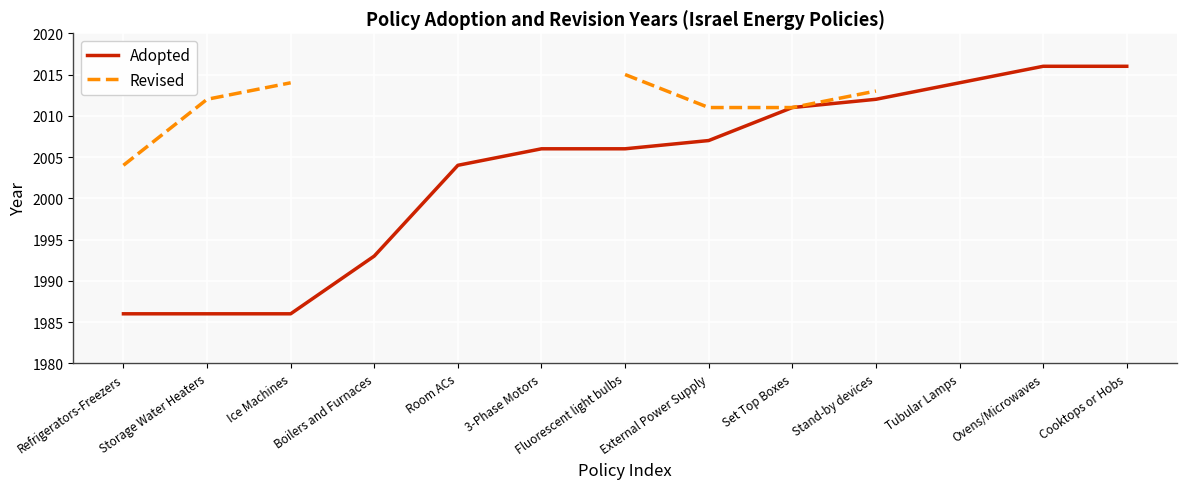

Which series has the largest range (max minus min)?

Adopted